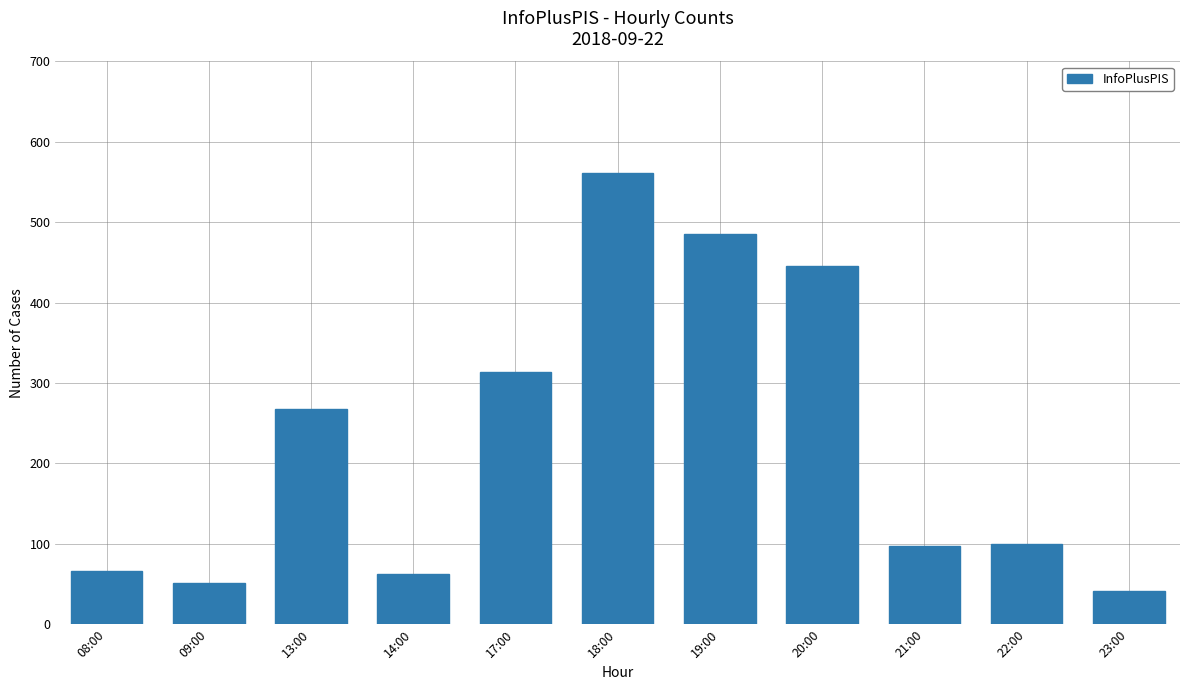

The value at 23:00 is 62. True or false?

False